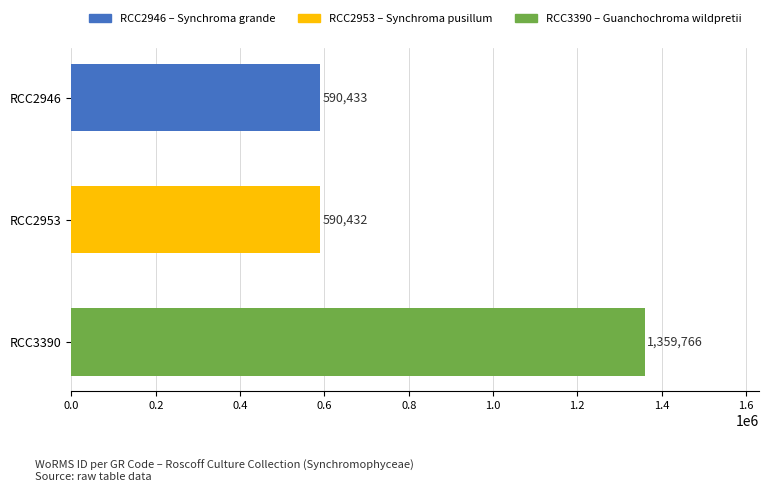

What is the average value?

846877